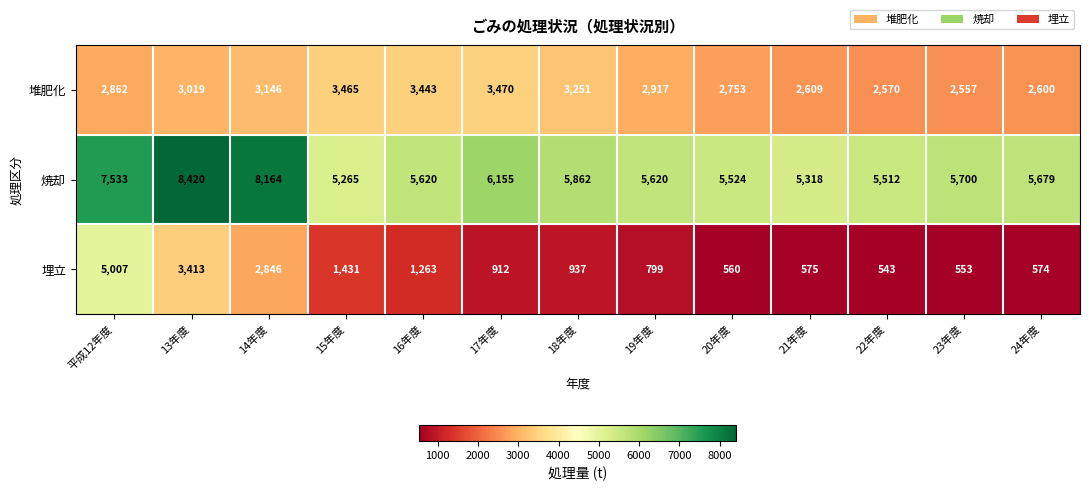

The 焼却 series shows 5620 at 19年度. True or false?

True